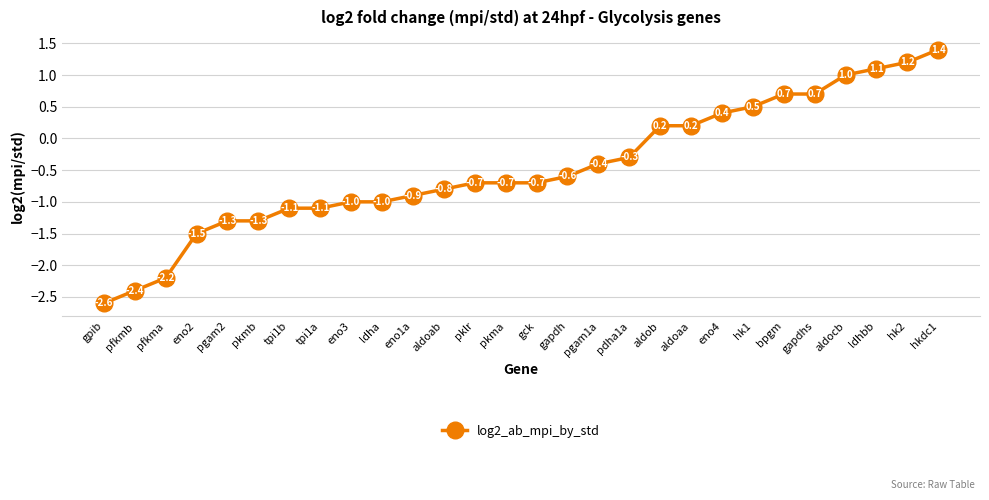

Does the chart have visible grid lines?

Yes